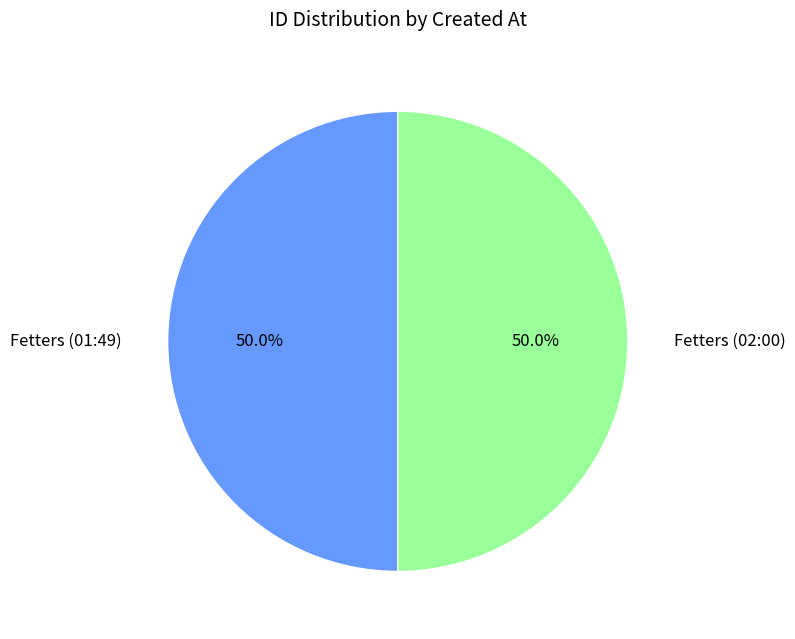

Approximately how many times larger is the value at Fetters (02:00) compared to Fetters (01:49)?

1.0